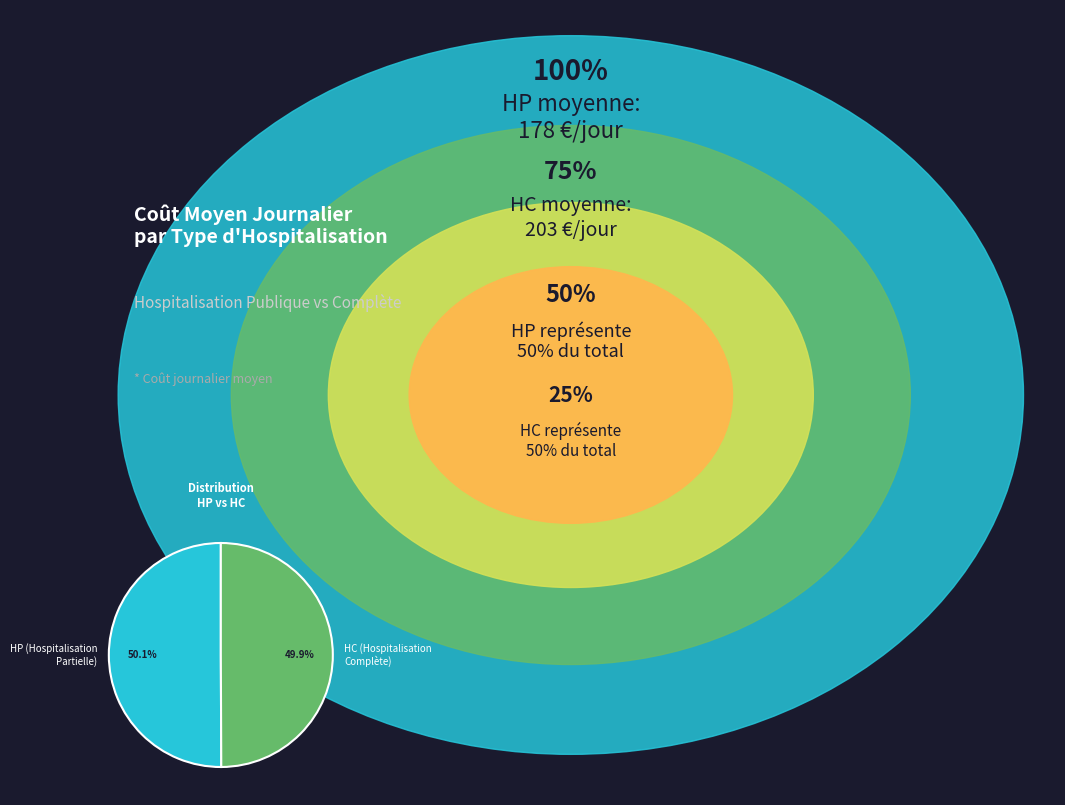

What is the total percentage of HC (Hospitalisation Complète) and HP (Hospitalisation Partielle)?

100.0%